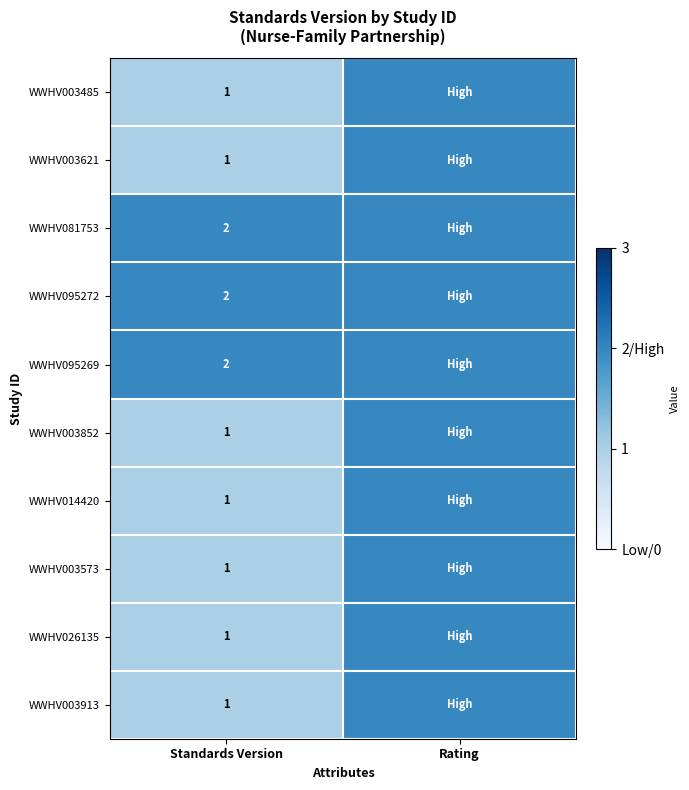

The value of WWHV081753 at Standards Version is 1. True or false?

False